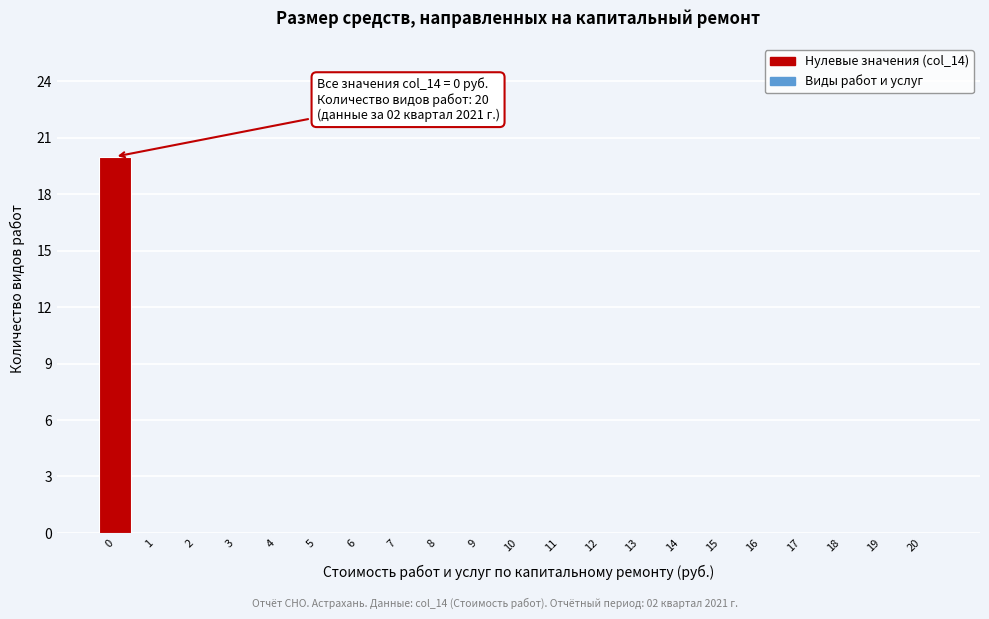

Reading left to right, list all the values displayed in this chart.

0=20	1=0	2=0	3=0	4=0	5=0	6=0	7=0	8=0	9=0	10=0	11=0	12=0	13=0	14=0	15=0	16=0	17=0	18=0	19=0	20=0